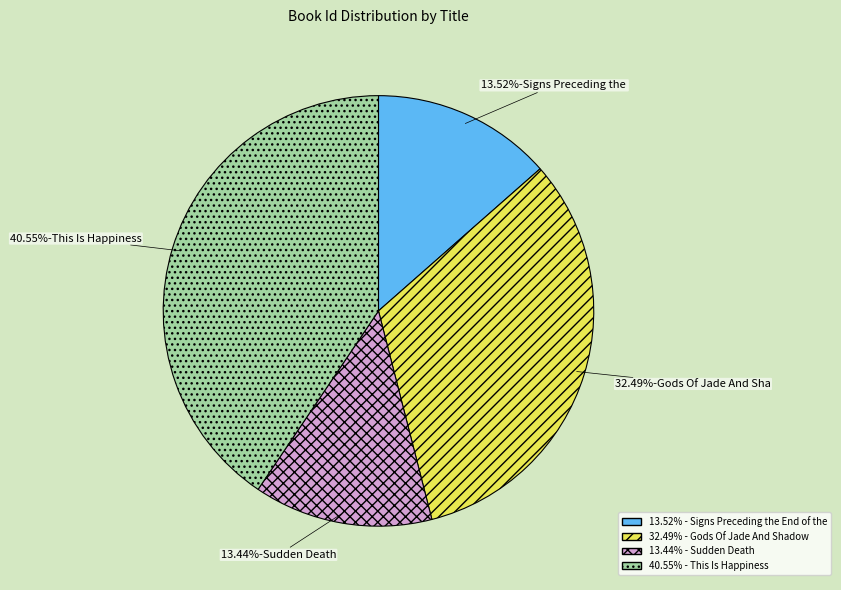

Does any single category account for the majority?

No